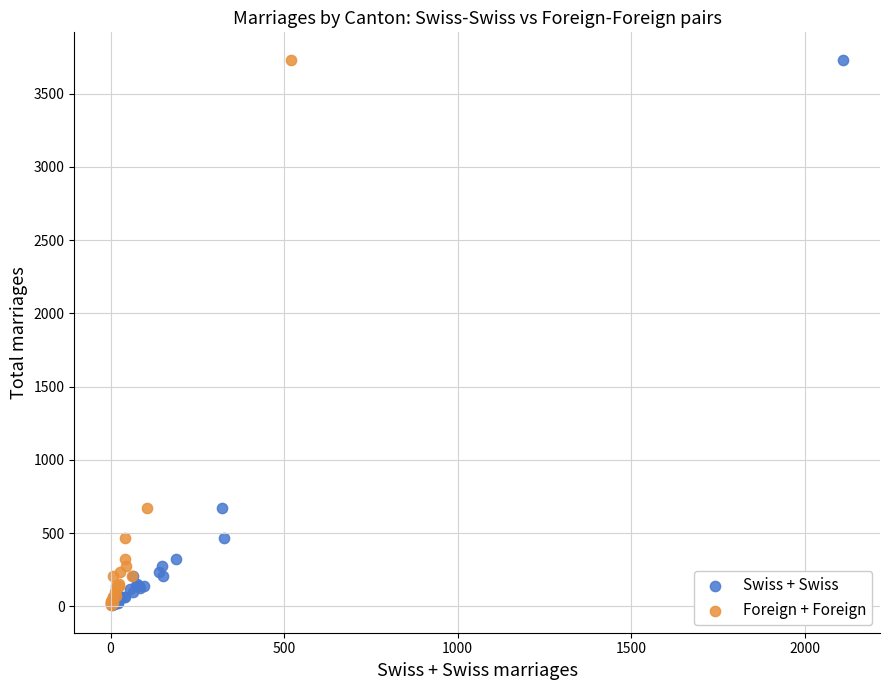

What are all the series names shown in the legend?

Swiss + Swiss, Foreign + Foreign